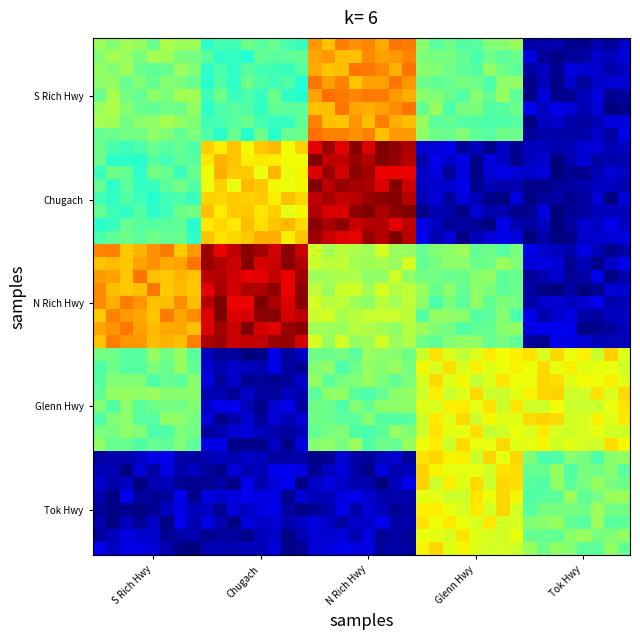

How many distinct data groups are displayed?

40